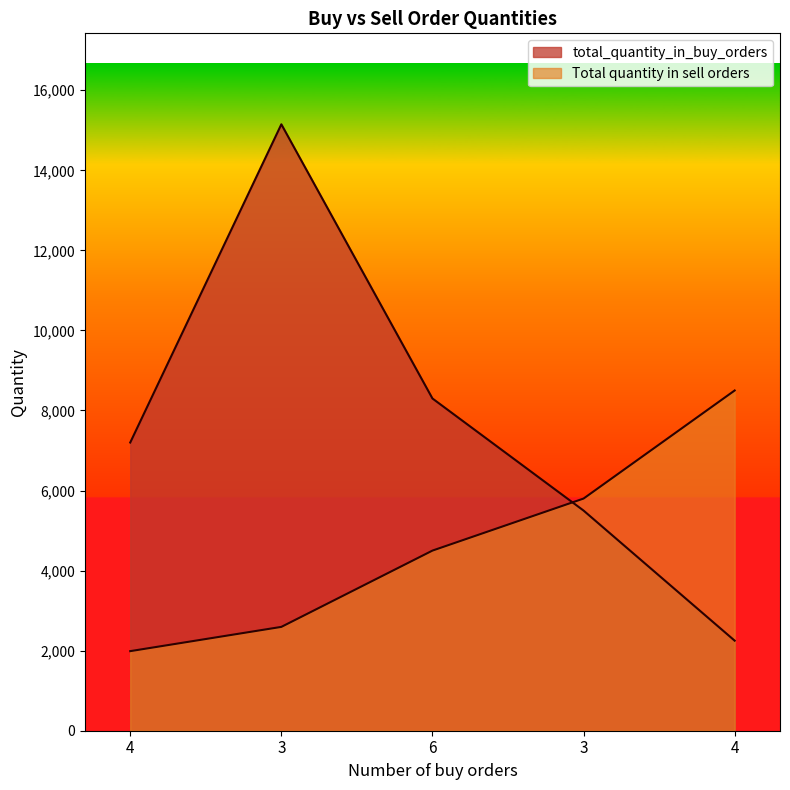

Reading left to right, transcribe all the data shown in this chart.

total_quantity_in_buy_orders: 7200	15150	8300	5500	2250
Total quantity in sell orders: 1988	2594	4500	5800	8500